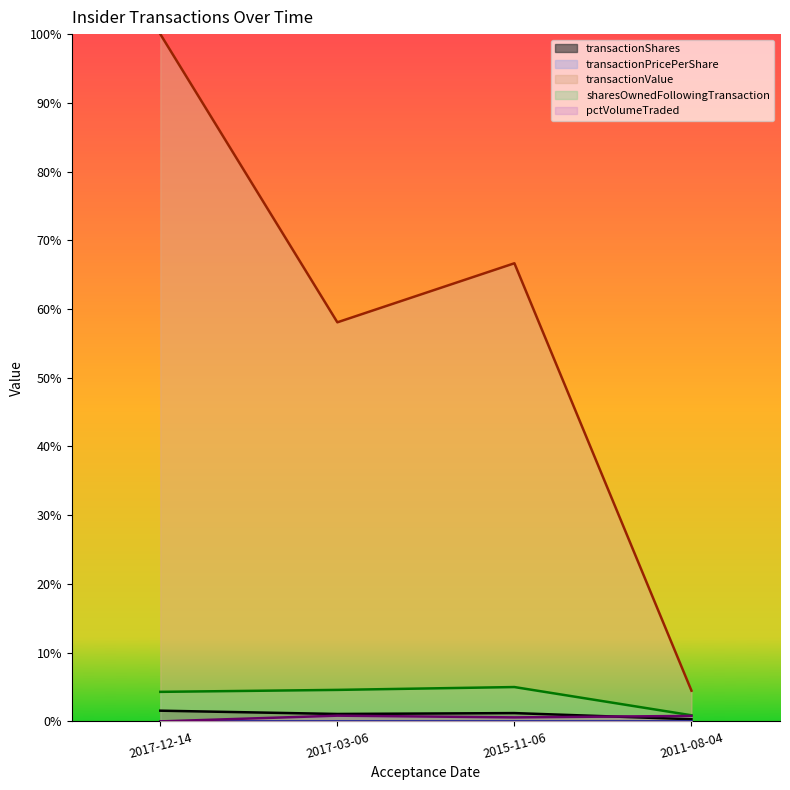

Between 2017-03-06 and 2015-11-06, which is larger?

2015-11-06